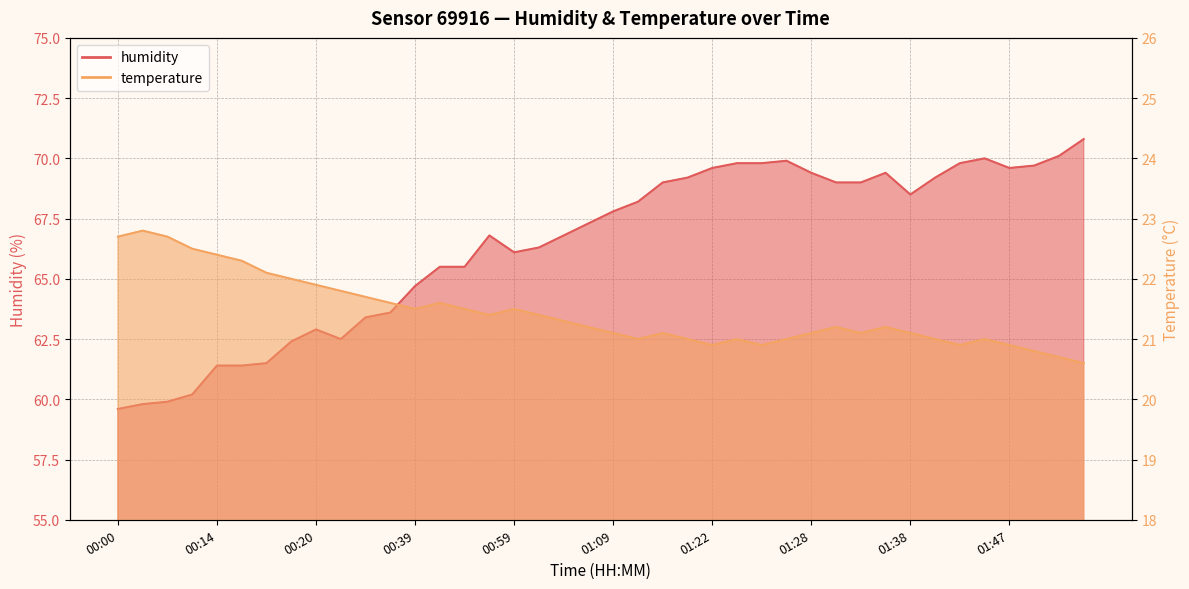

What is the value of the temperature point at the 25th from the left?

20.9